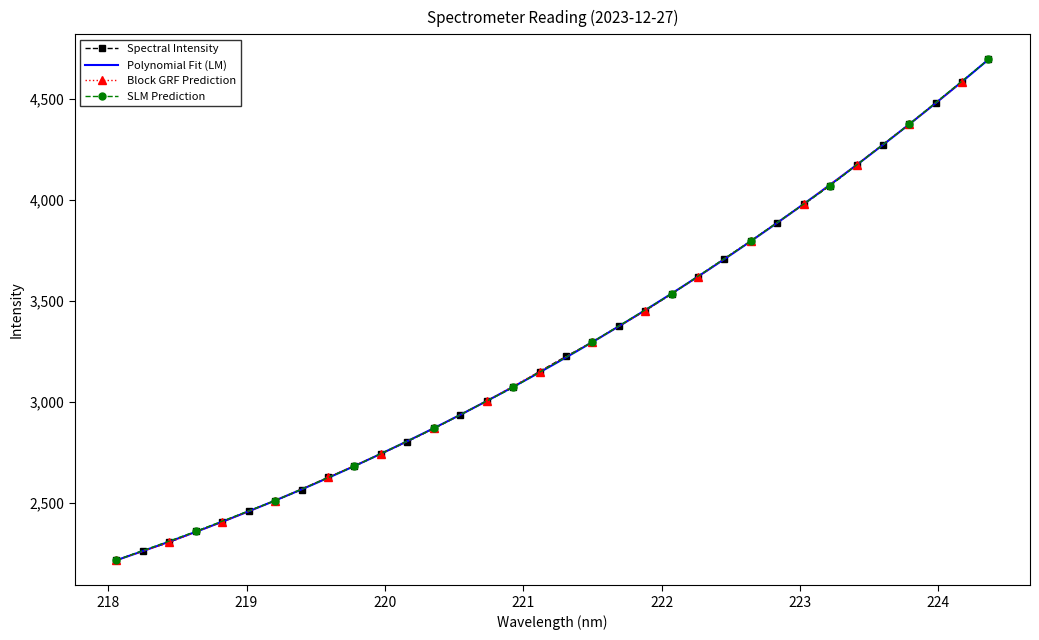

Is it true that the value at 220.5444 is 2936.3?

True